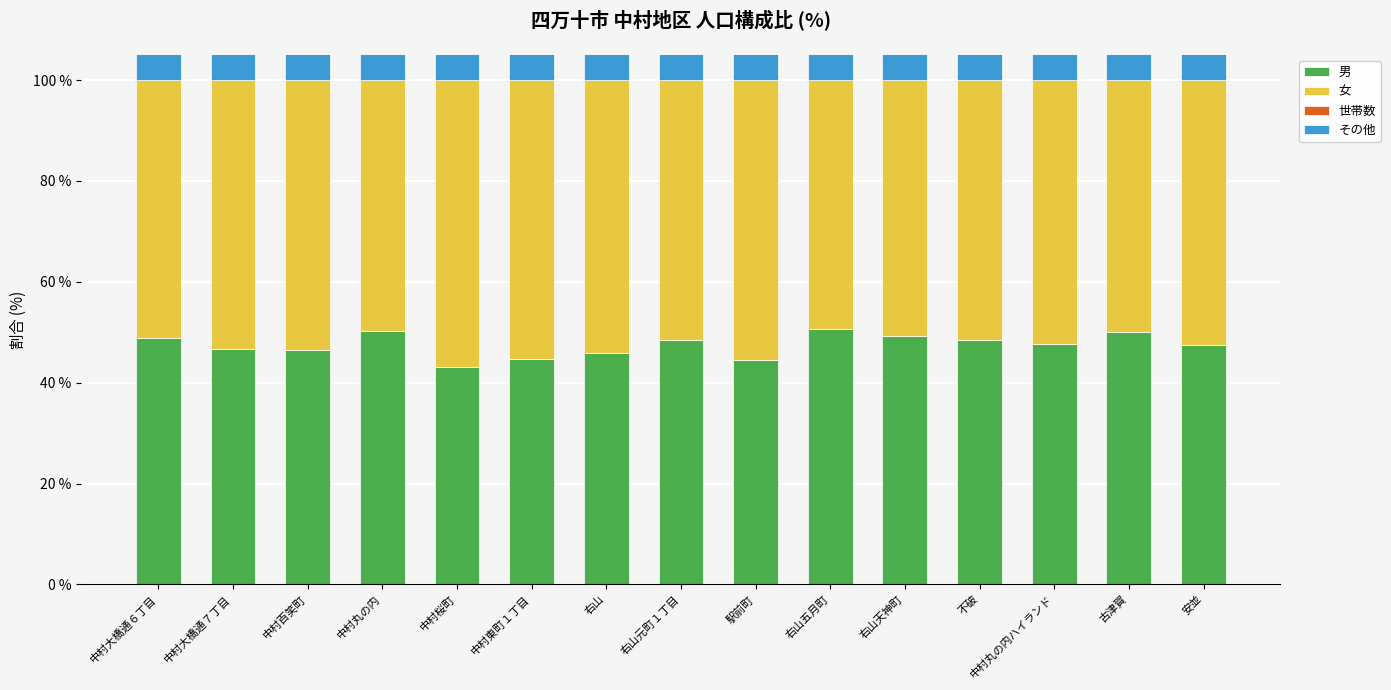

Which series has the largest total across all categories?

女